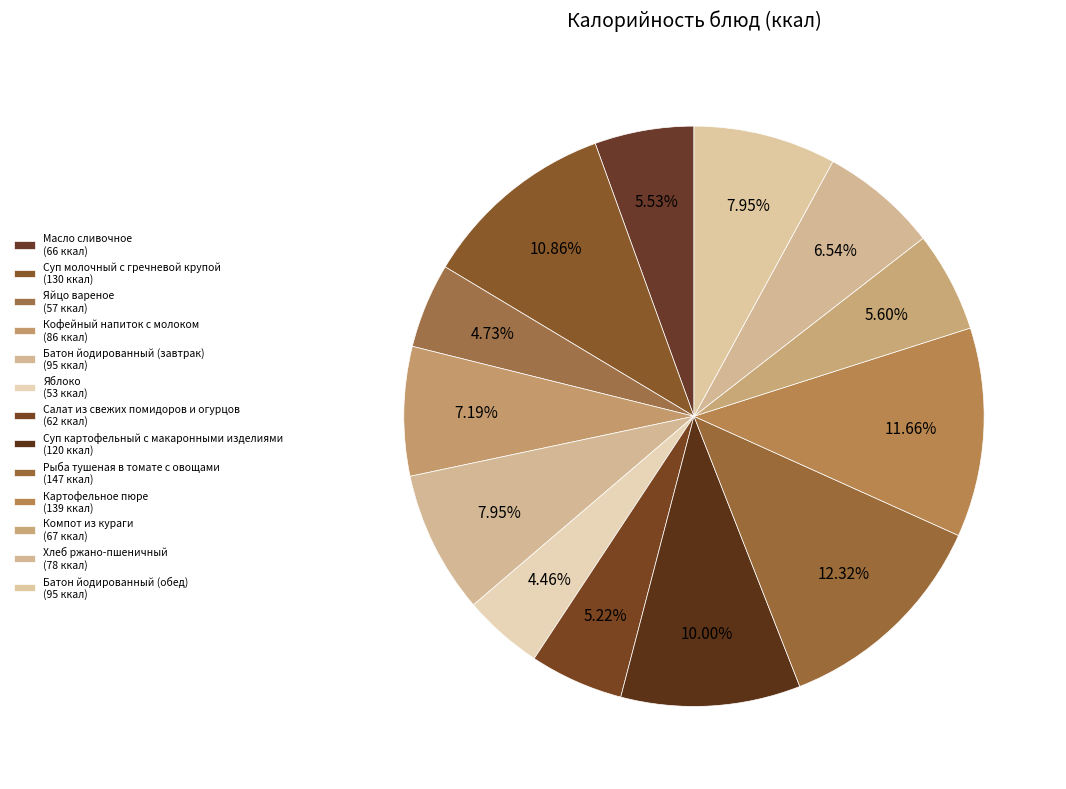

How many slices are in this pie chart?

13